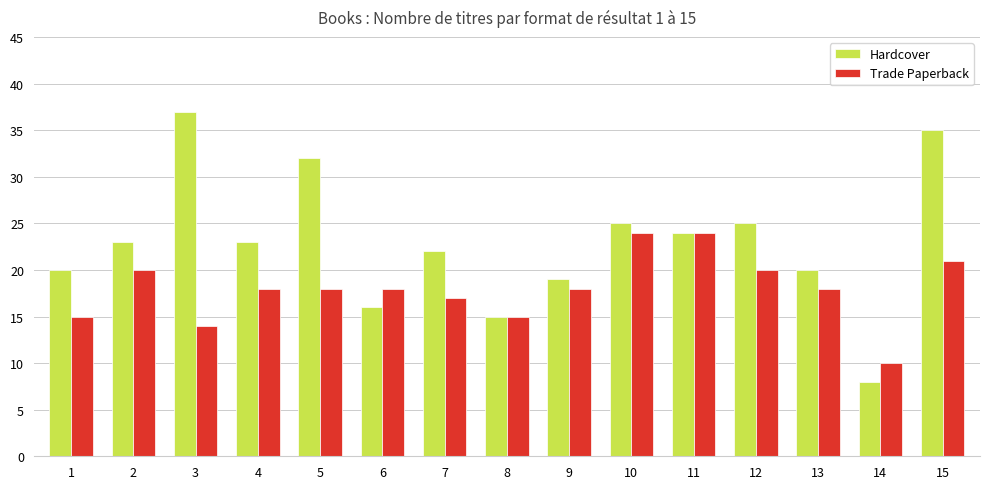

Rank the series by their maximum value, from highest to lowest.

Hardcover, Trade Paperback